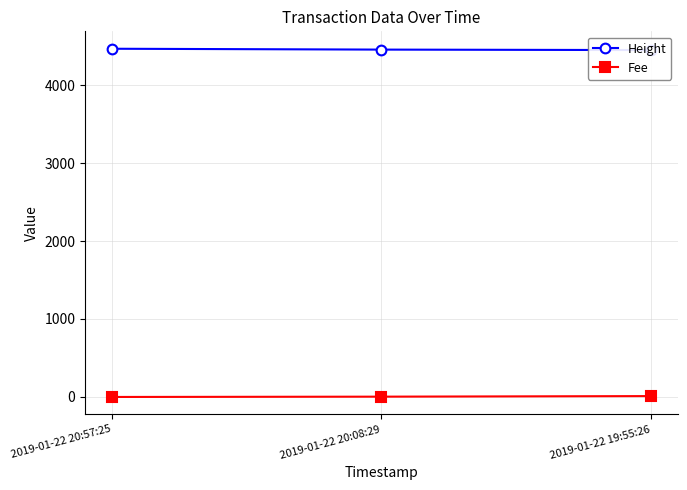

What are all the series names shown in the legend?

Height, Fee